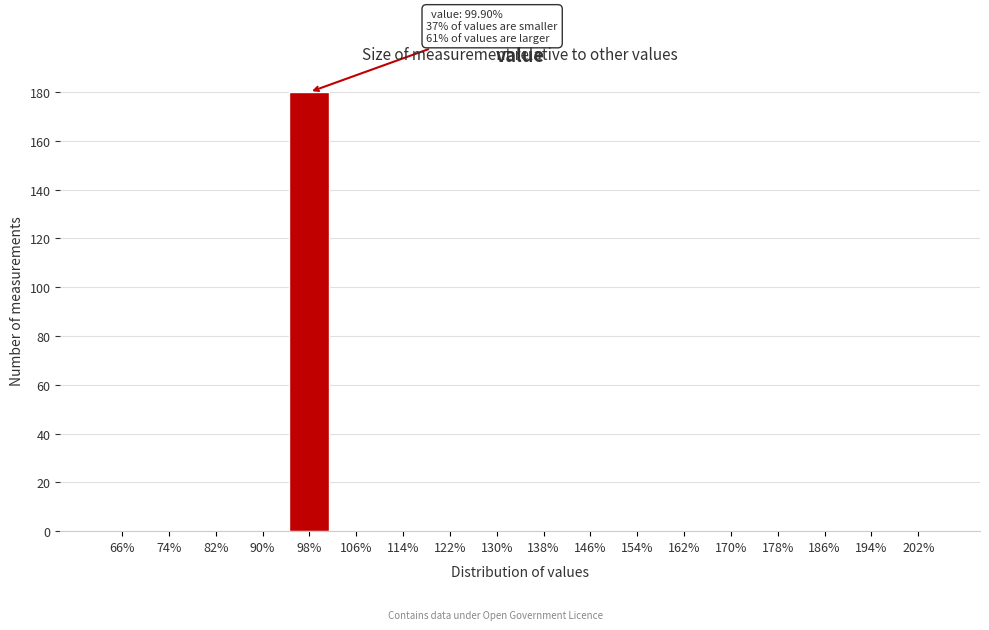

Which label corresponds to the largest value in the chart?

98%